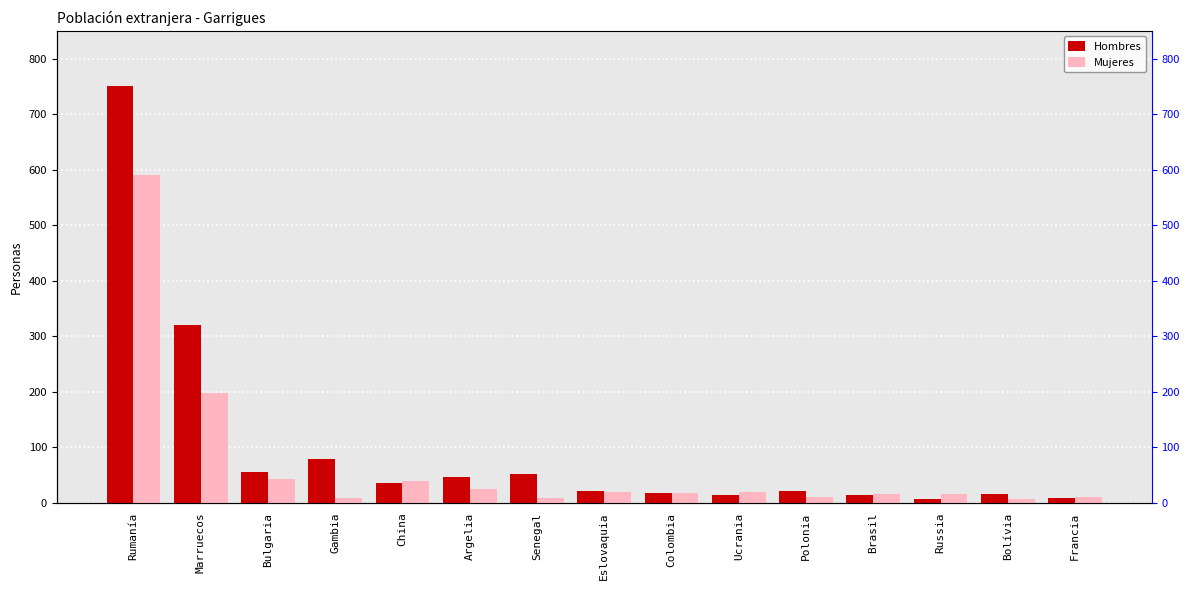

Reading right to left, what are all the values shown in this chart?

Hombres: Francia=8	Bolívia=15	Russia=7	Brasil=14	Polonia=22	Ucrania=14	Colombia=17	Eslovaquia=22	Senegal=51	Argelia=46	China=36	Gambia=78	Bulgaria=55	Marruecos=320	Rumanía=751
Mujeres: Francia=10	Bolívia=7	Russia=16	Brasil=16	Polonia=11	Ucrania=20	Colombia=18	Eslovaquia=19	Senegal=9	Argelia=24	China=39	Gambia=8	Bulgaria=42	Marruecos=198	Rumanía=590